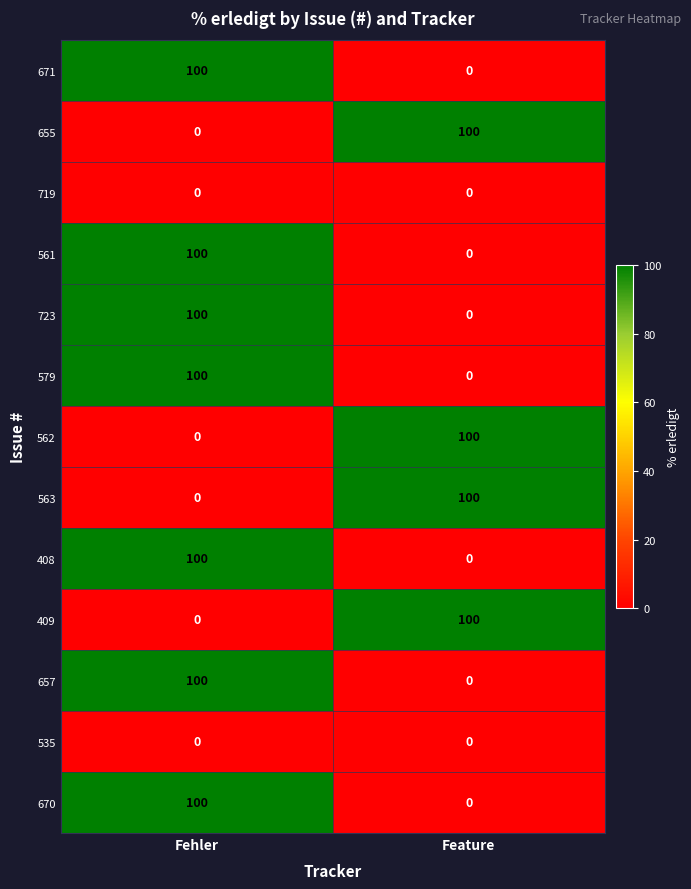

What is the difference between the highest and lowest values at Fehler?

100